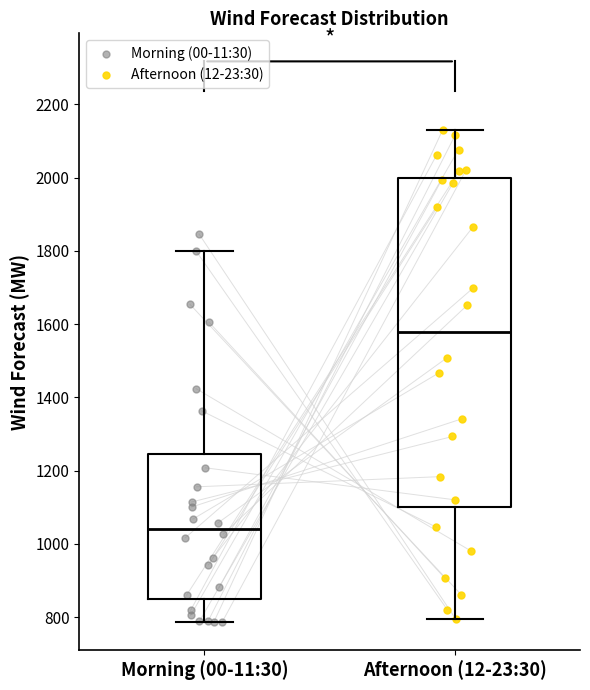

Where is the upper edge of the box for Morning (00-11:30) on the y-axis? The values are not printed on the chart, so give them approximately, as read against the axis.

1240